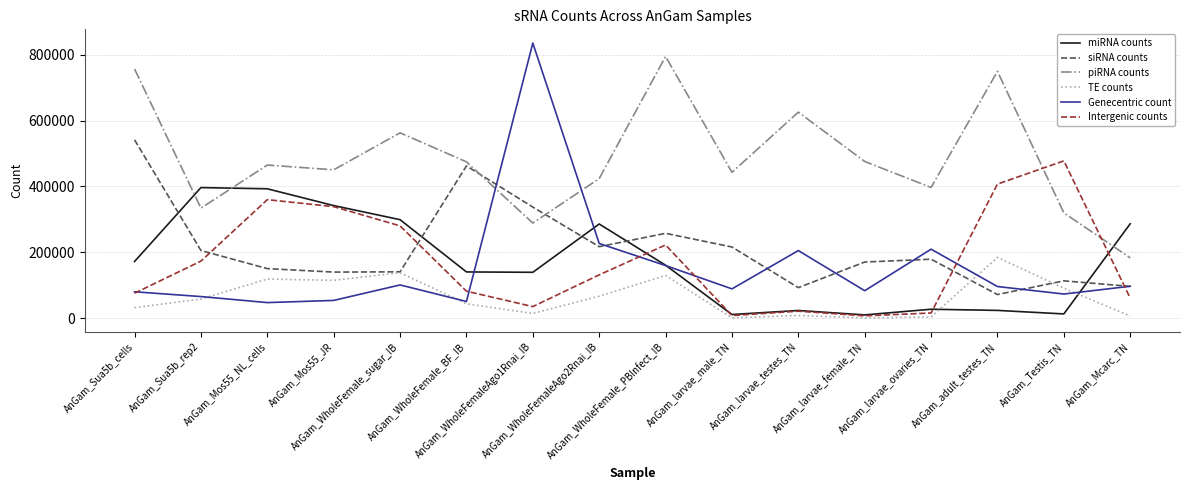

List the series in order of their peak value, lowest first.

TE counts, miRNA counts, Intergenic counts, siRNA counts, piRNA counts, Genecentric count